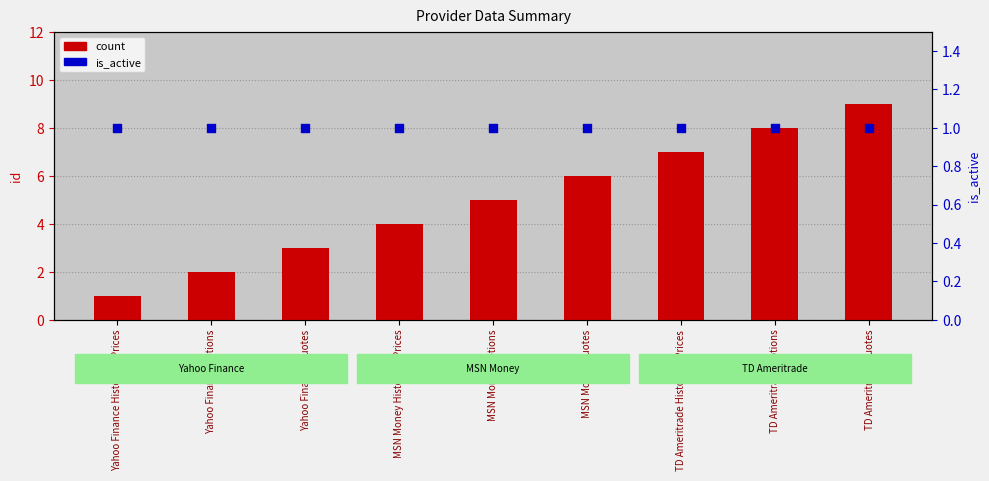

What is the total value across all series at TD Ameritrade Quotes?

10